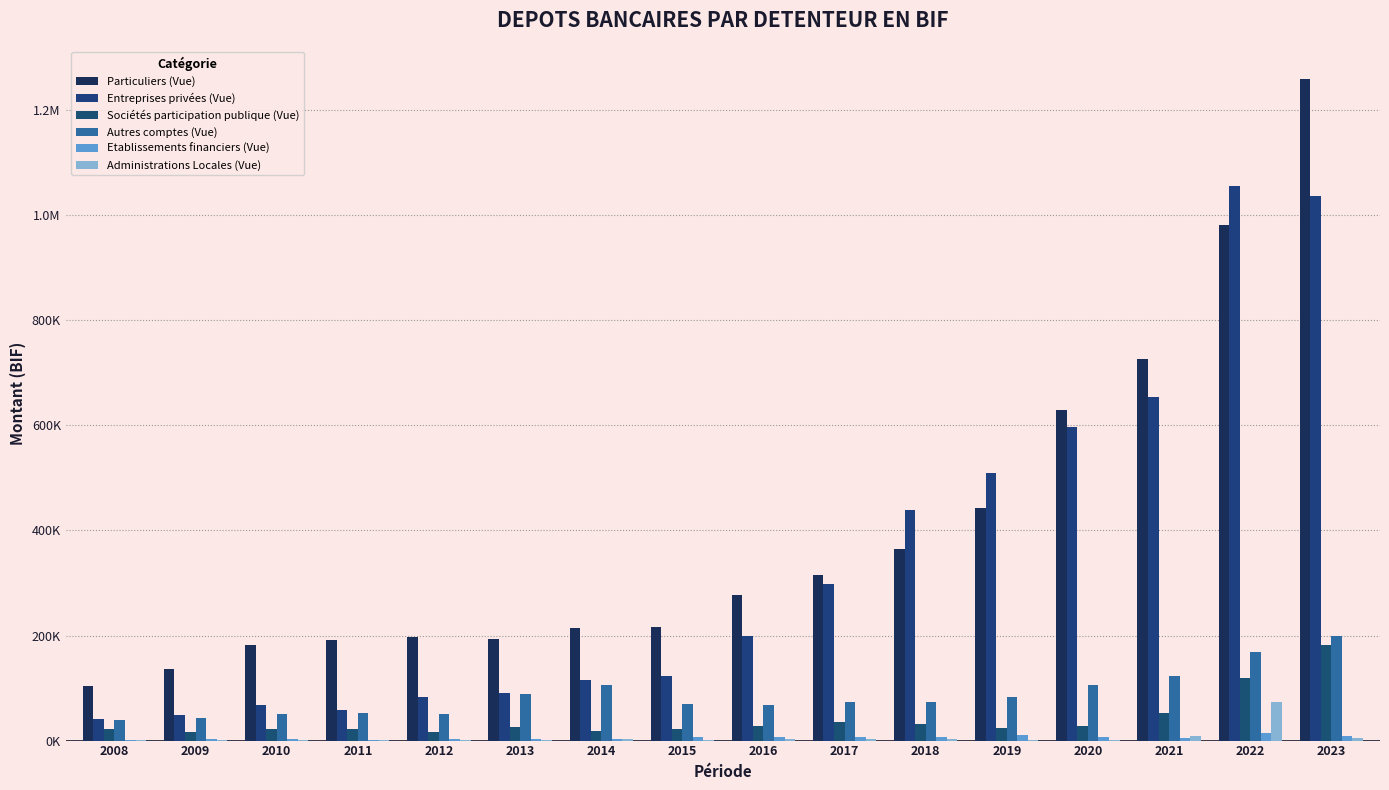

Are the bars horizontal?

No